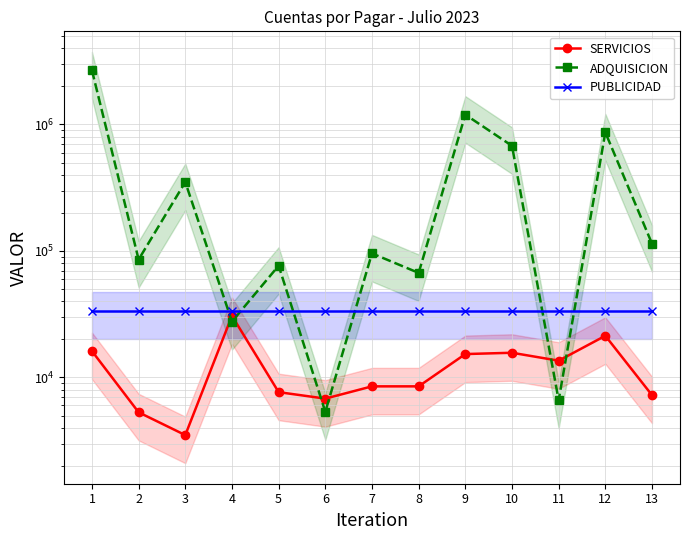

At how many categories does at least one series exceed 987802?

2